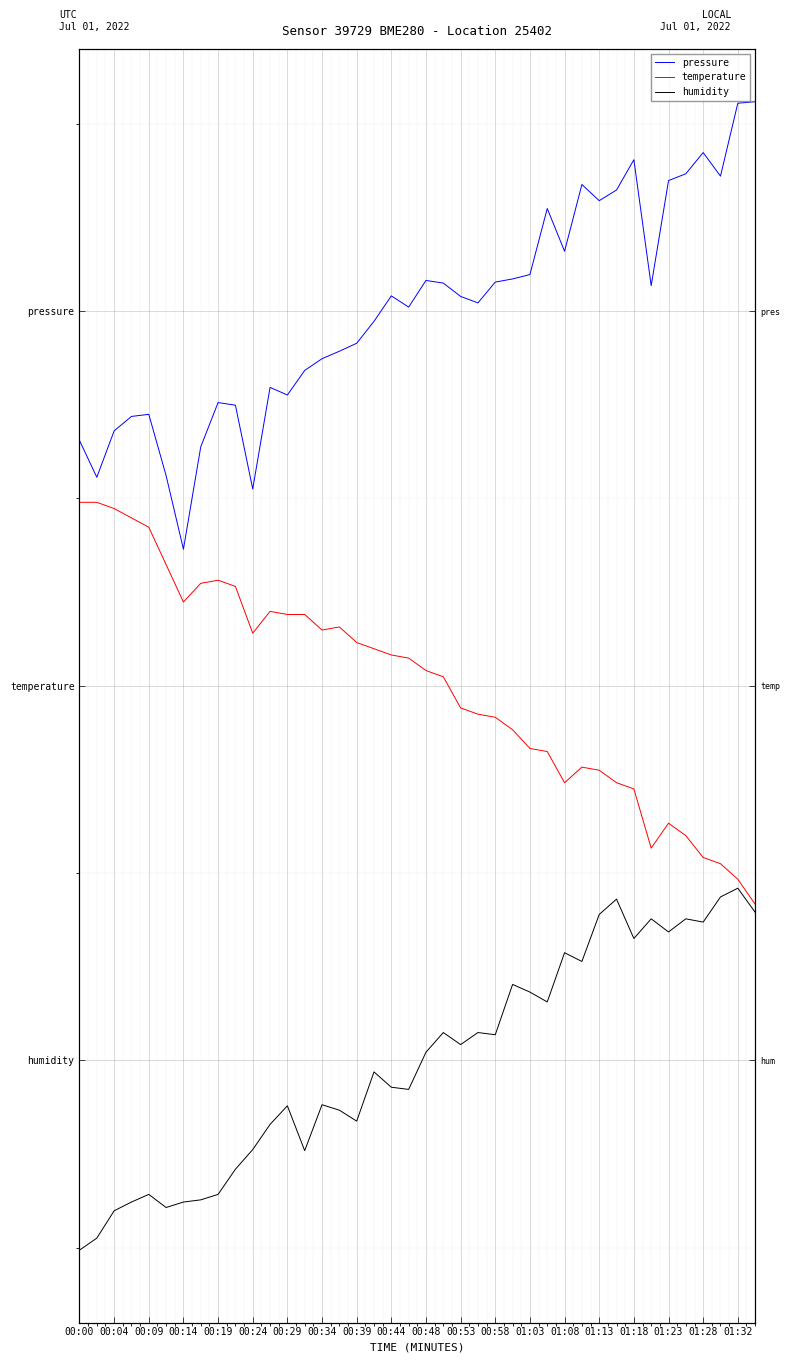

What are all the series names shown in the legend?

pressure, temperature, humidity